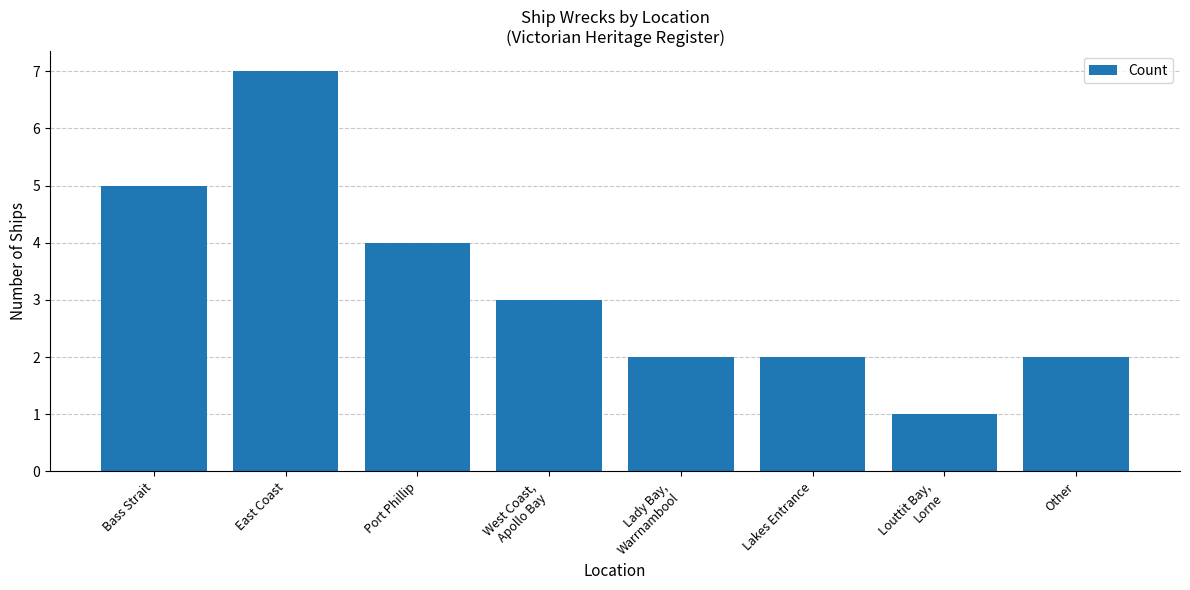

The value at Other is 3. True or false?

False